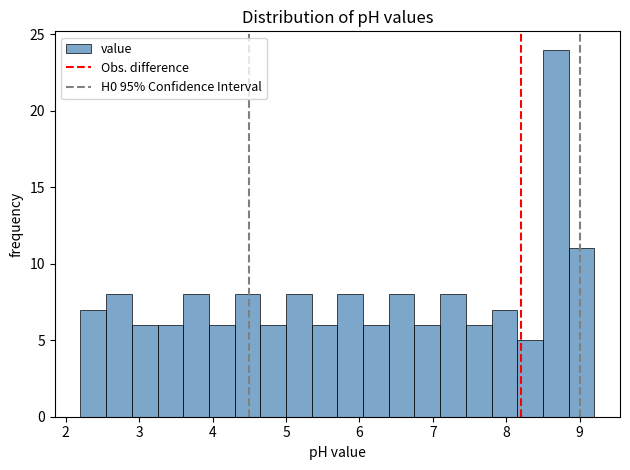

Around what value on the x-axis is the tallest bar? Give the approximate position of its centre, as read against the axis.

8.7